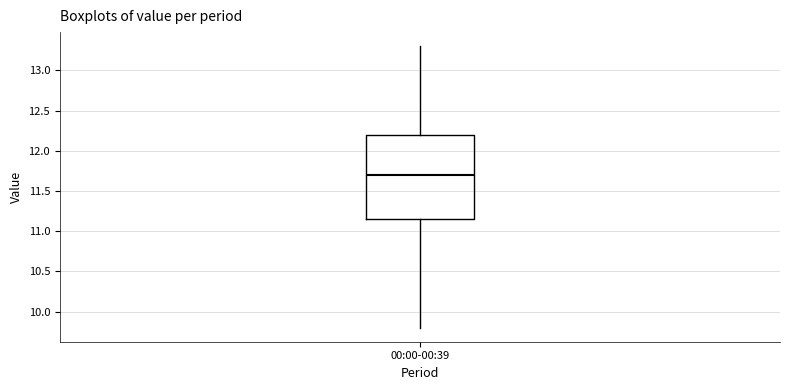

Read this box plot against the y-axis: the position of the median line, the range covered by the box, and the ends of both whiskers. The values are not printed on the chart, so give them approximately, as read against the axis.

median 11.70, box 11.15 to 12.20, whiskers 9.80 to 13.30